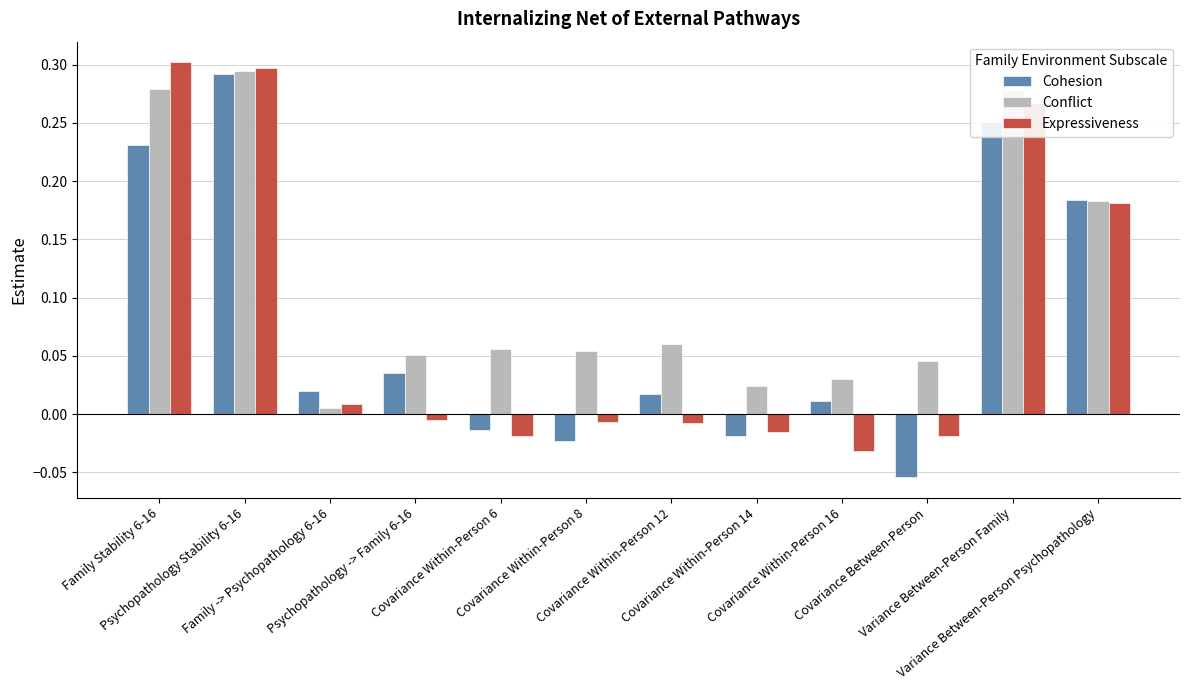

Which series has the largest total across all categories?

Conflict